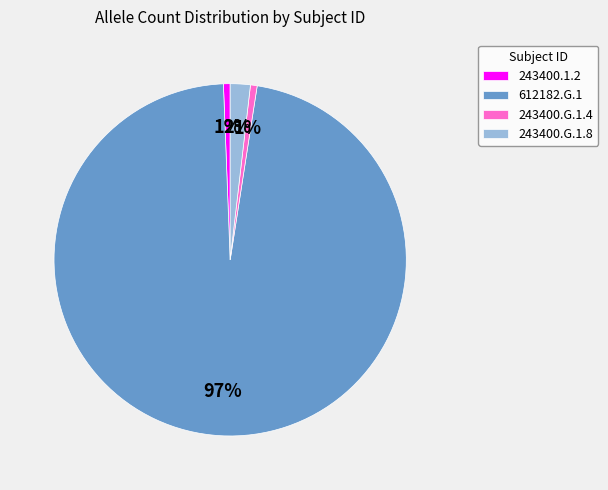

To the nearest percent, what is the average slice percentage?

25%